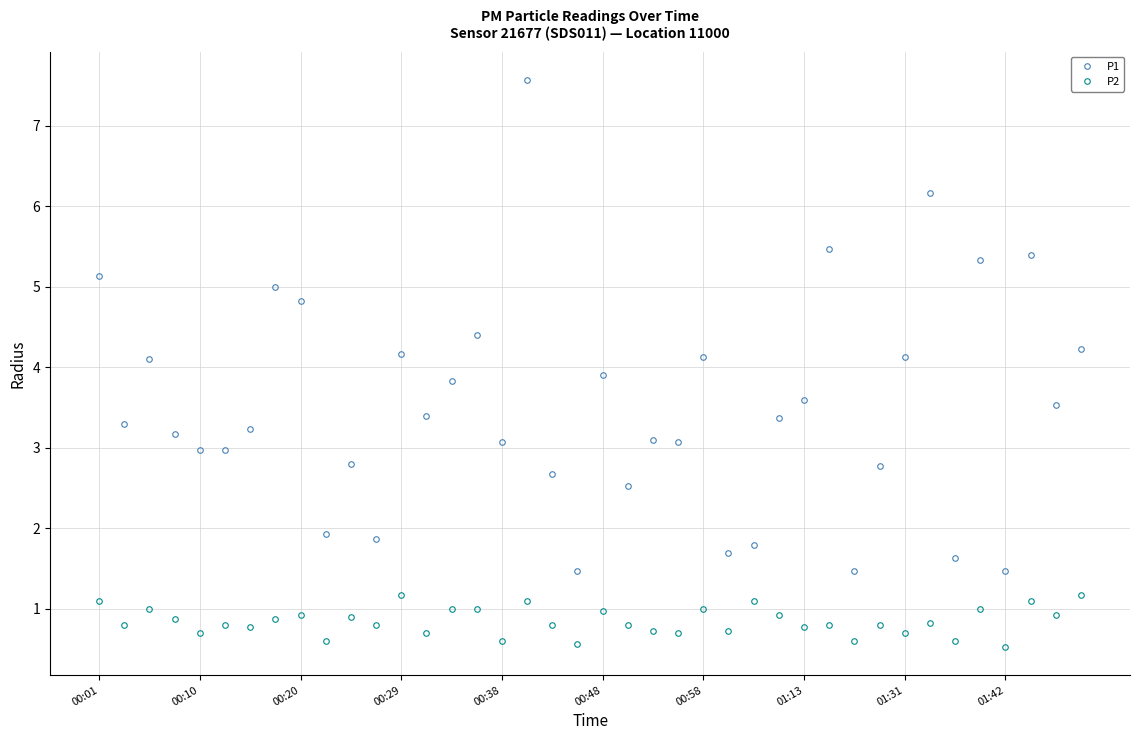

What is the value of the P1 point at the 30th from the left?

5.5